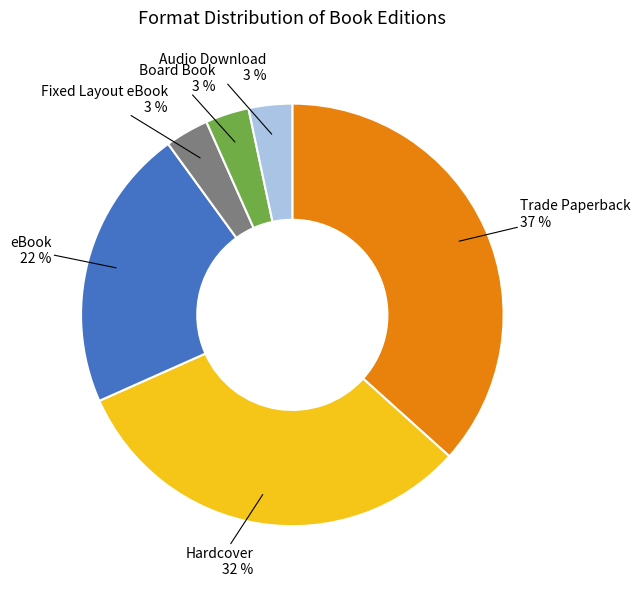

To the nearest percent, what is the average slice percentage?

17%